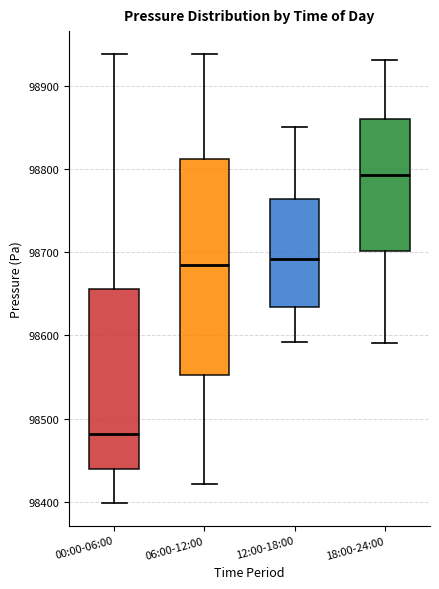

Where is the lower edge of the box for 06:00-12:00 on the y-axis? The values are not printed on the chart, so give them approximately, as read against the axis.

98550